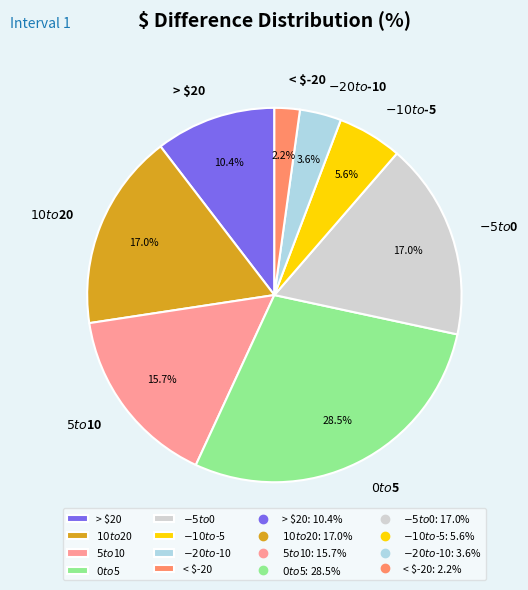

Does > $20 represent more than half of the total?

No